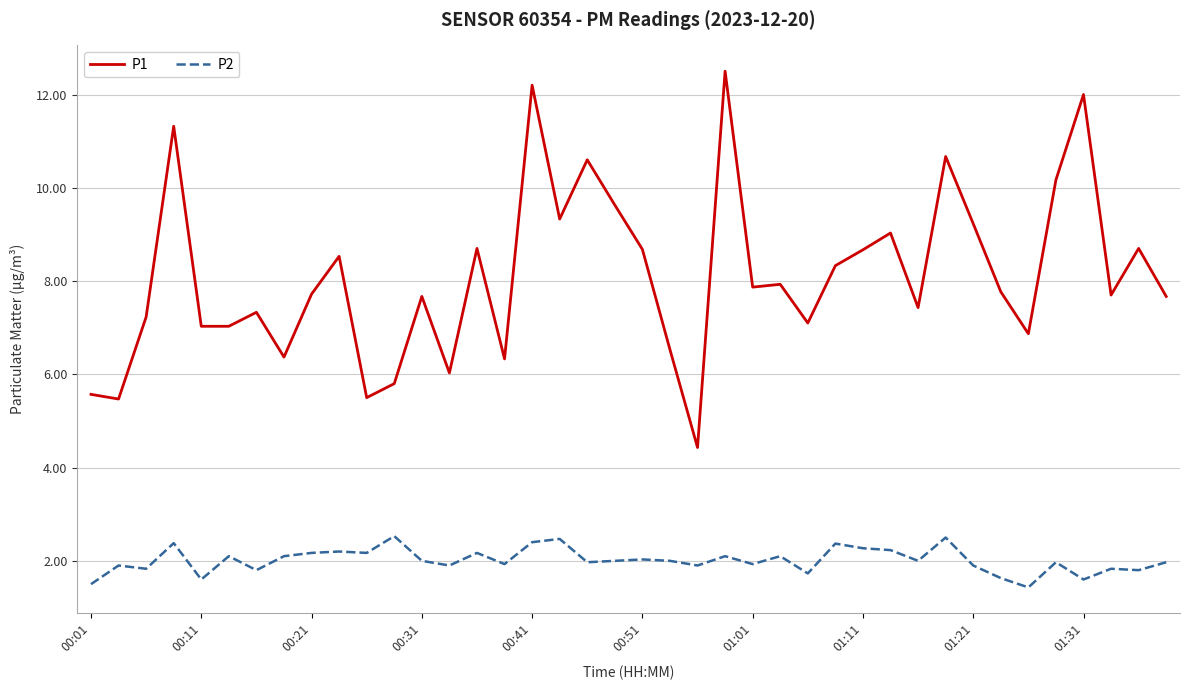

In P2, how many points are lower than both neighbors (excluding endpoints)?

14